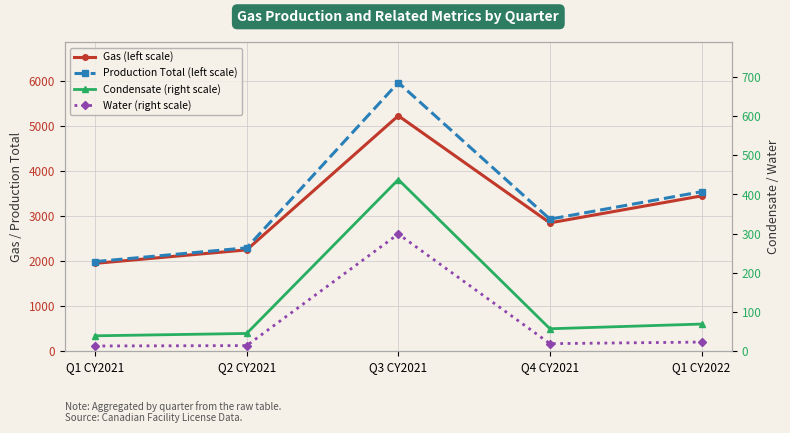

Is the value of Water (right scale) at Q3 CY2021 greater than the value of Production Total (left scale) at Q4 CY2021?

No